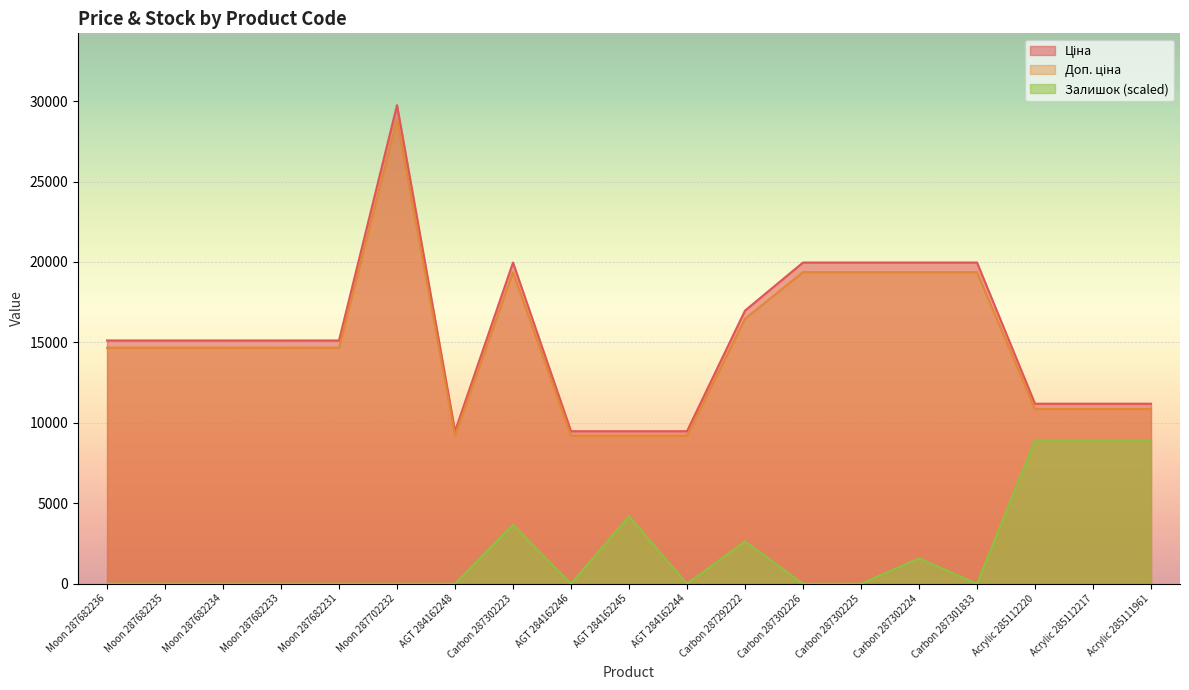

At which category is the sum across all series the highest?

Moon 287702232